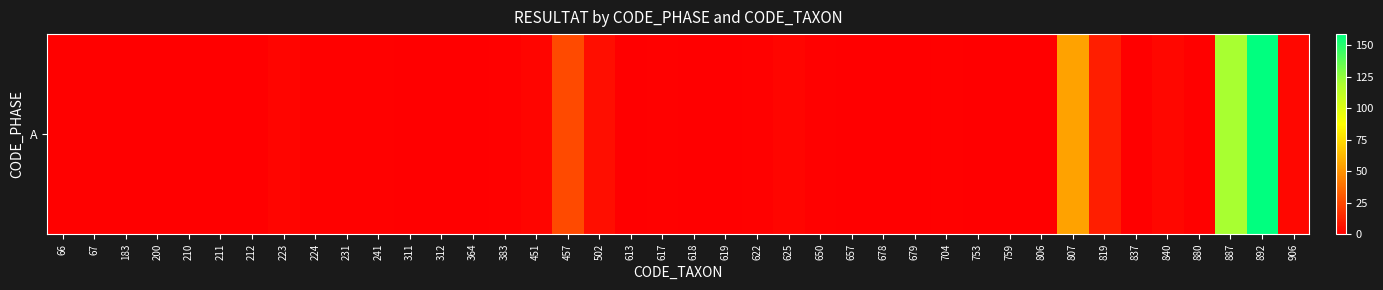

Reading left to right, list all the values displayed in this chart.

66=1	67=1	183=0	200=0	210=0	211=0	212=0	223=2	224=1	231=1	241=1	311=0	312=0	364=0	383=1	451=2	457=26	502=5	613=0	617=1	618=0	619=0	622=1	625=2	650=1	657=0	678=0	679=0	704=1	753=0	759=0	806=0	807=55	819=11	837=0	840=3	880=1	887=120	892=159	906=3